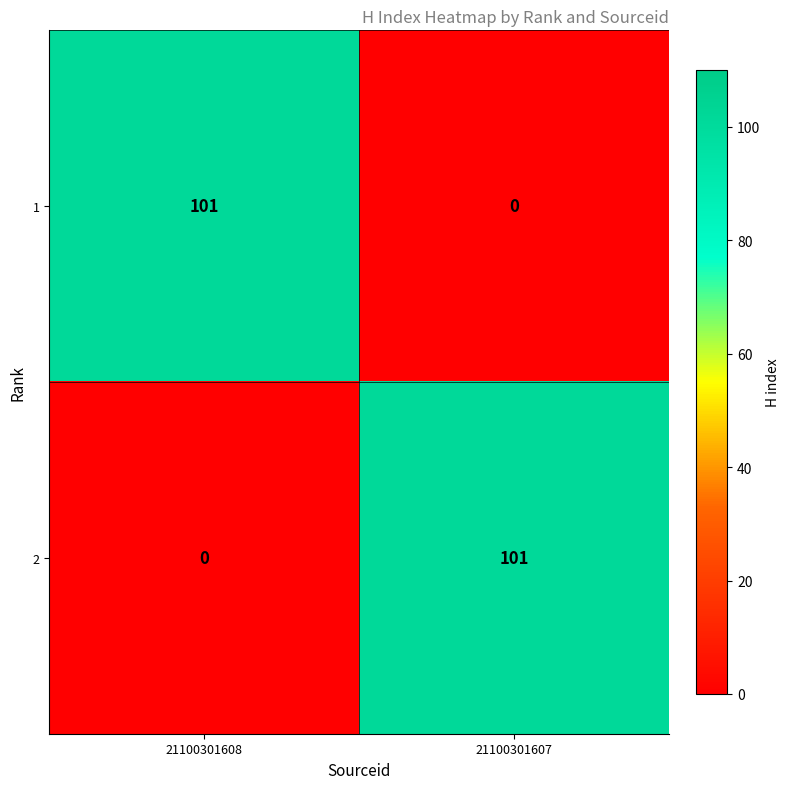

At 21100301607, list the series in order from smallest to largest.

1, 2